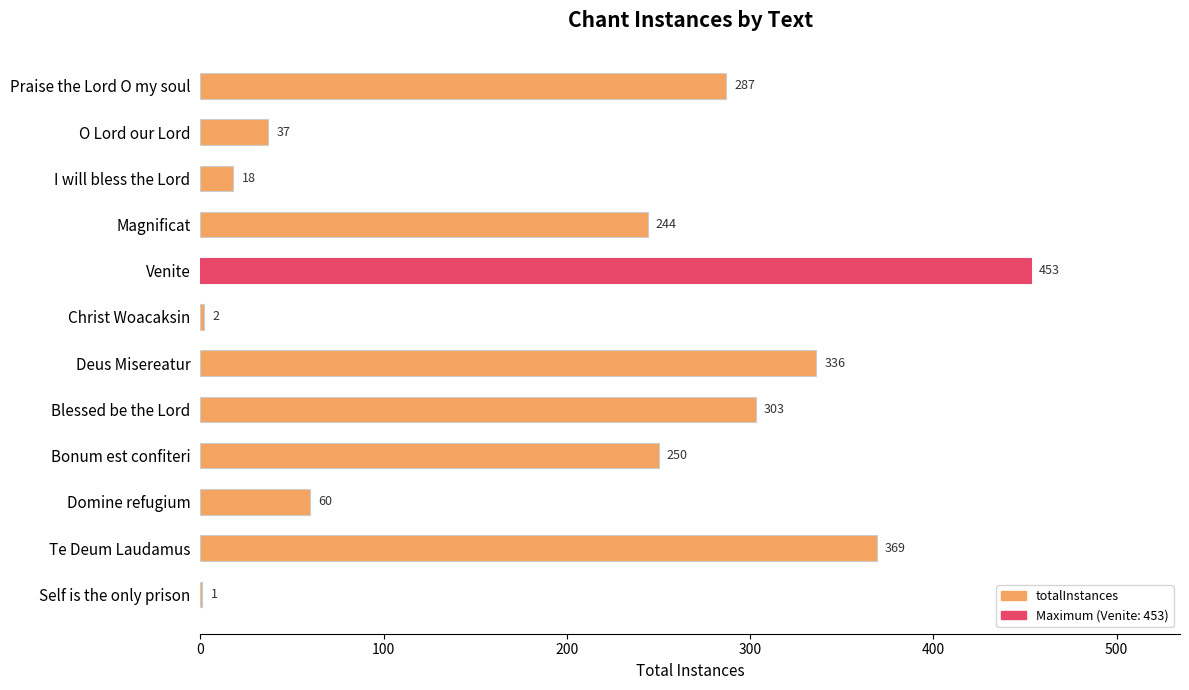

Approximately how many times larger is the value at Magnificat compared to Domine refugium?

4.1